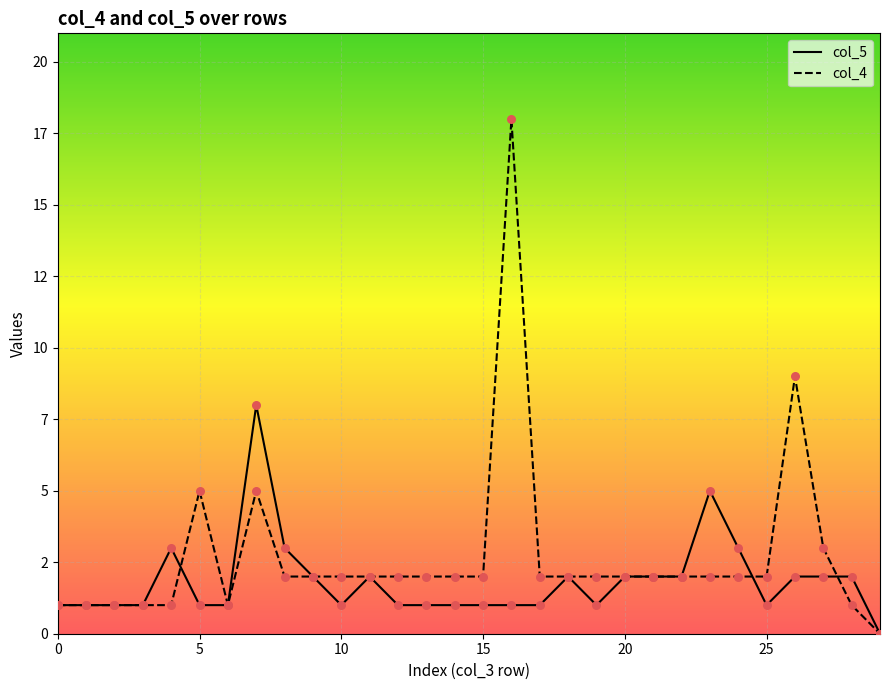

Is the value of col_5 at 13 greater than the value of col_4 at 16?

No